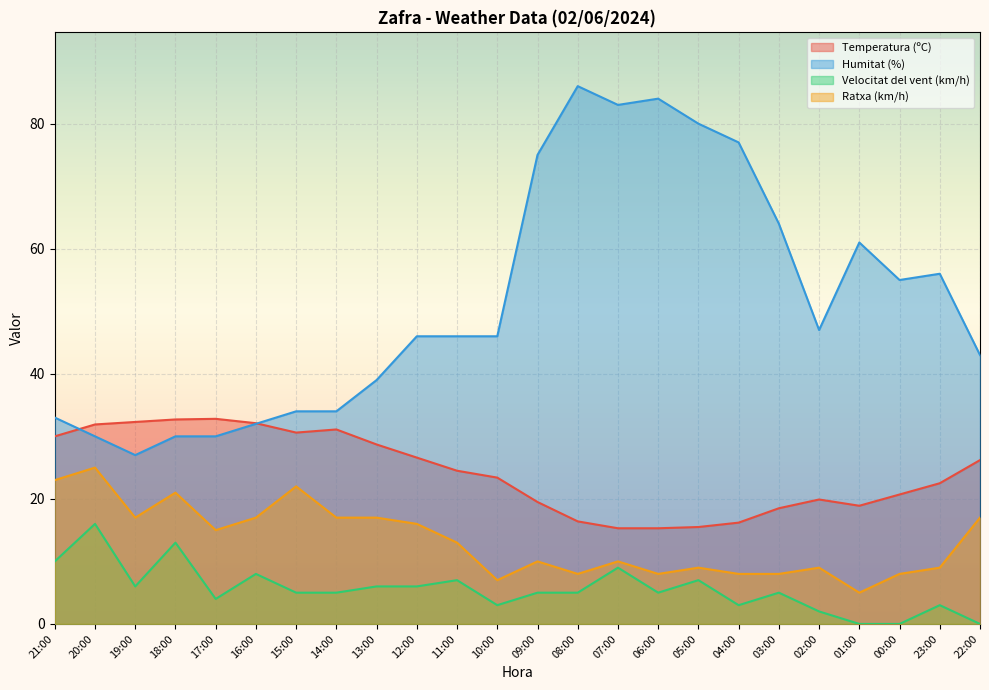

Reading left to right, transcribe all the data shown in this chart.

Temperatura (ºC): 21:00=30.0	20:00=31.9	19:00=32.3	18:00=32.7	17:00=32.8	16:00=32.1	15:00=30.6	14:00=31.1	13:00=28.7	12:00=26.6	11:00=24.5	10:00=23.4	09:00=19.5	08:00=16.4	07:00=15.3	06:00=15.3	05:00=15.5	04:00=16.2	03:00=18.5	02:00=19.9	01:00=18.9	00:00=20.7	23:00=22.5	22:00=26.2
Humitat (%): 21:00=33.0	20:00=30.0	19:00=27.0	18:00=30.0	17:00=30.0	16:00=32.0	15:00=34.0	14:00=34.0	13:00=39.0	12:00=46.0	11:00=46.0	10:00=46.0	09:00=75.0	08:00=86.0	07:00=83.0	06:00=84.0	05:00=80.0	04:00=77.0	03:00=64.0	02:00=47.0	01:00=61.0	00:00=55.0	23:00=56.0	22:00=43.0
Velocitat del vent (km/h): 21:00=10.0	20:00=16.0	19:00=6.0	18:00=13.0	17:00=4.0	16:00=8.0	15:00=5.0	14:00=5.0	13:00=6.0	12:00=6.0	11:00=7.0	10:00=3.0	09:00=5.0	08:00=5.0	07:00=9.0	06:00=5.0	05:00=7.0	04:00=3.0	03:00=5.0	02:00=2.0	01:00=0.0	00:00=0.0	23:00=3.0	22:00=0.0
Ratxa (km/h): 21:00=23.0	20:00=25.0	19:00=17.0	18:00=21.0	17:00=15.0	16:00=17.0	15:00=22.0	14:00=17.0	13:00=17.0	12:00=16.0	11:00=13.0	10:00=7.0	09:00=10.0	08:00=8.0	07:00=10.0	06:00=8.0	05:00=9.0	04:00=8.0	03:00=8.0	02:00=9.0	01:00=5.0	00:00=8.0	23:00=9.0	22:00=17.0